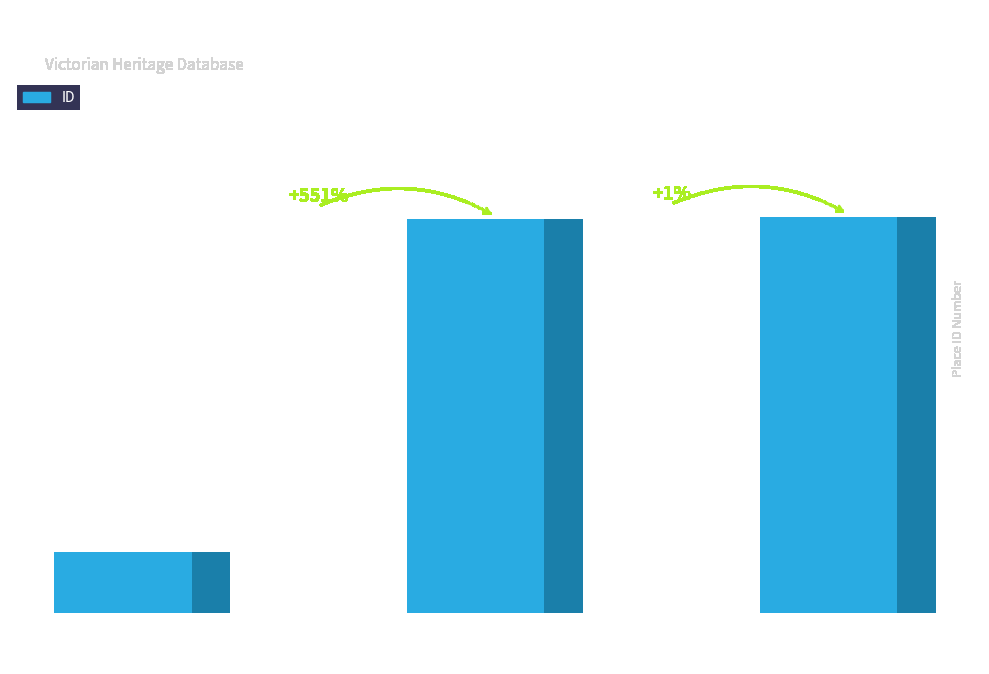

Is it true that the value at Heywood &
District
Memorial is 155601?

True